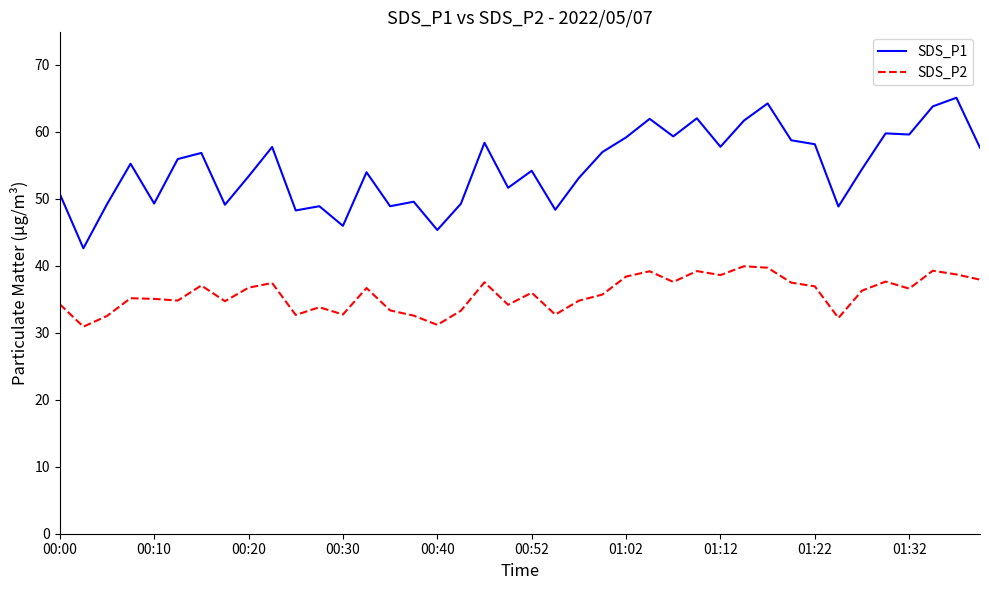

In SDS_P2, how many points are higher than both neighbors (excluding endpoints)?

12